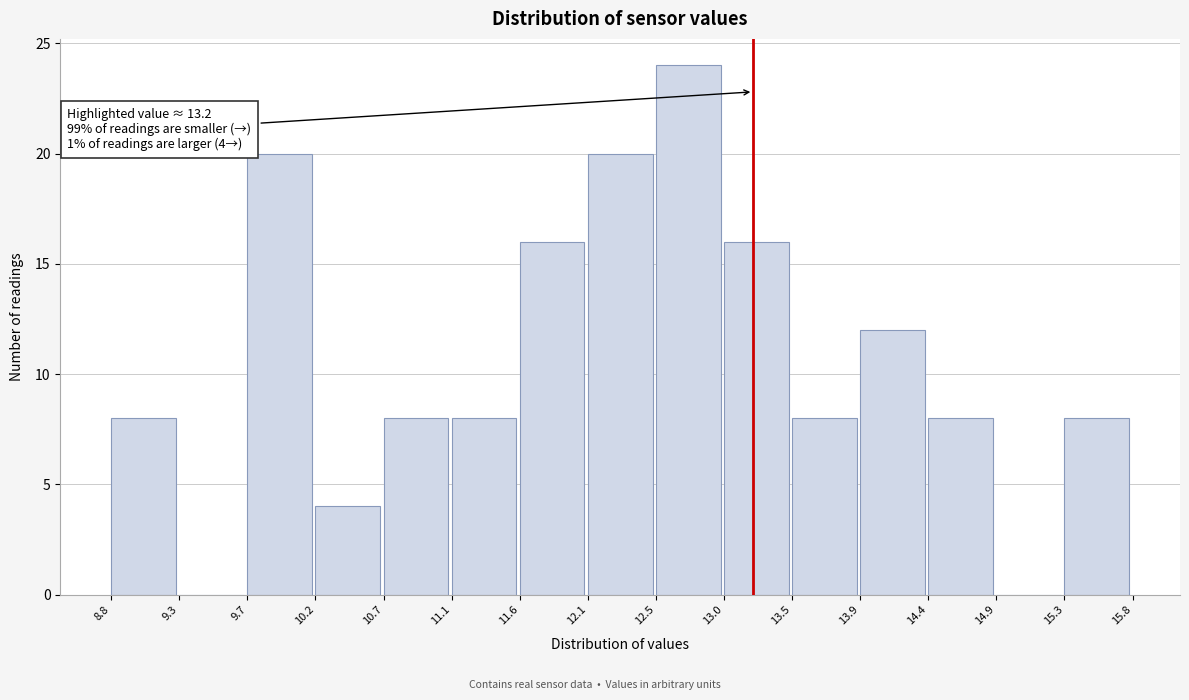

Over which range of the x-axis is the bar tallest?

12.5 to 13.0